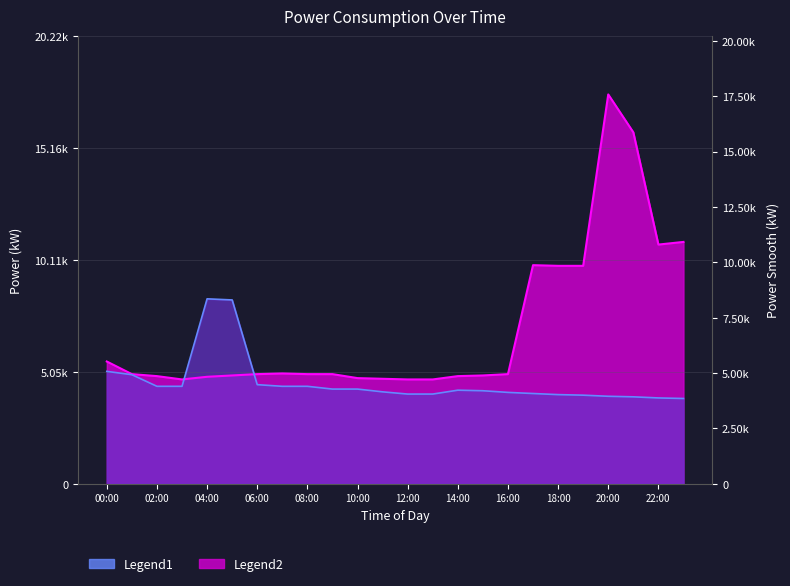

At how many categories does at least one series exceed 13428?

2